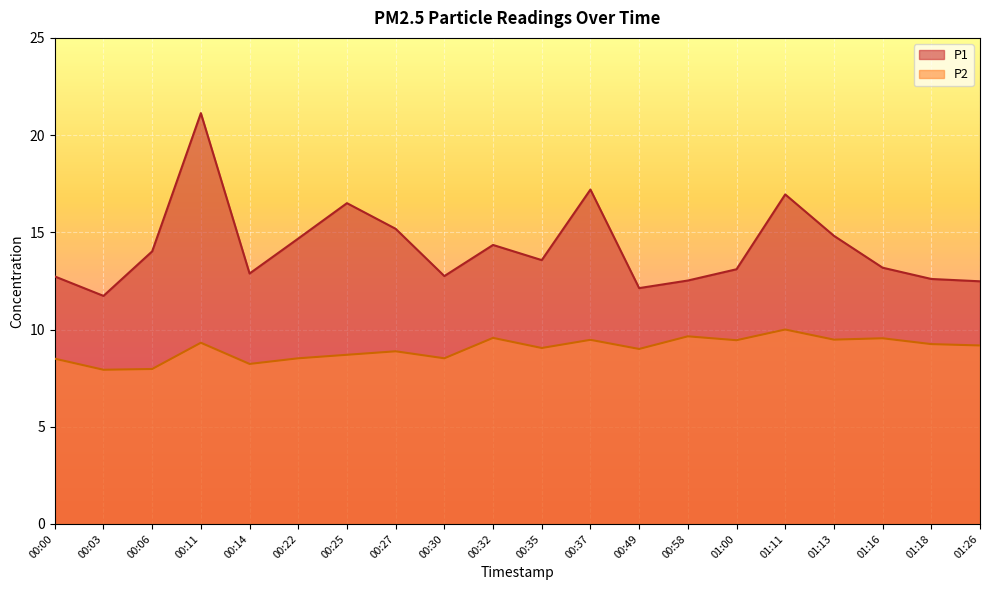

True or false: P1 and P2 intersect in this chart.

False